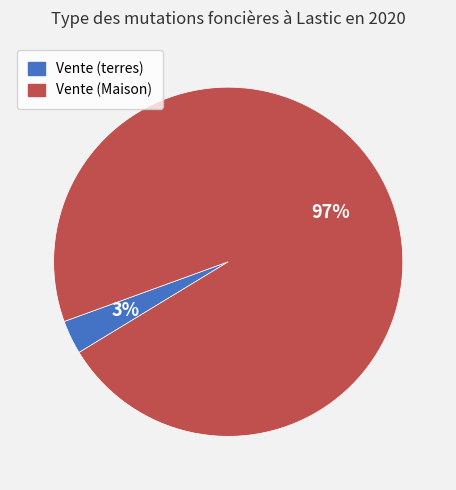

Is there any slice that represents more than half of the pie?

Yes